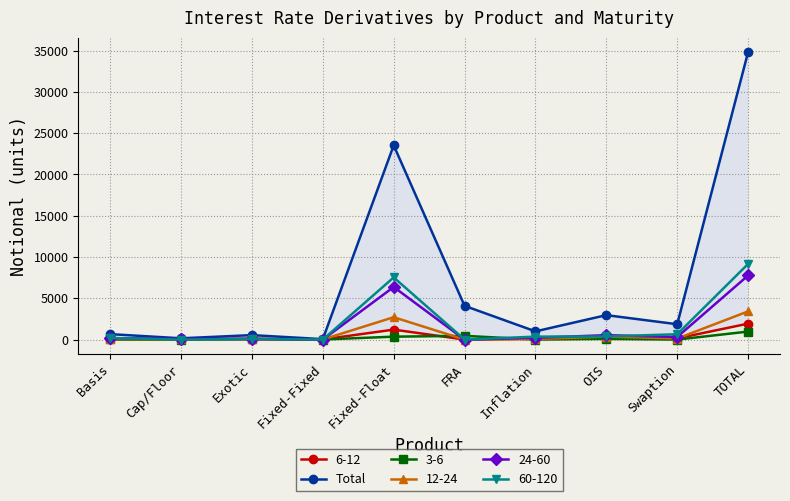

How many data points are less than 1857?

5